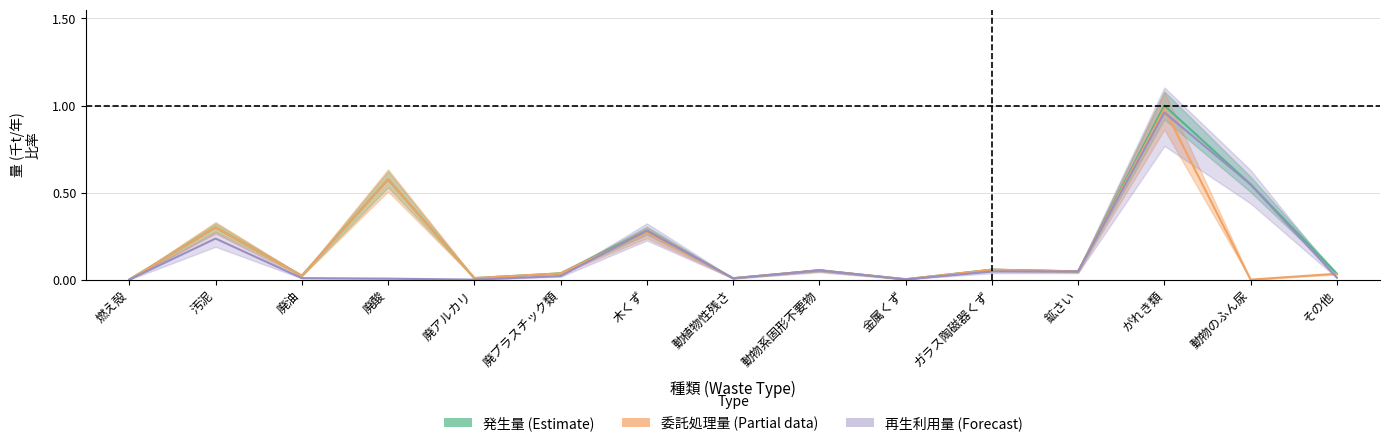

What position from the left is 廃プラスチック類?

6